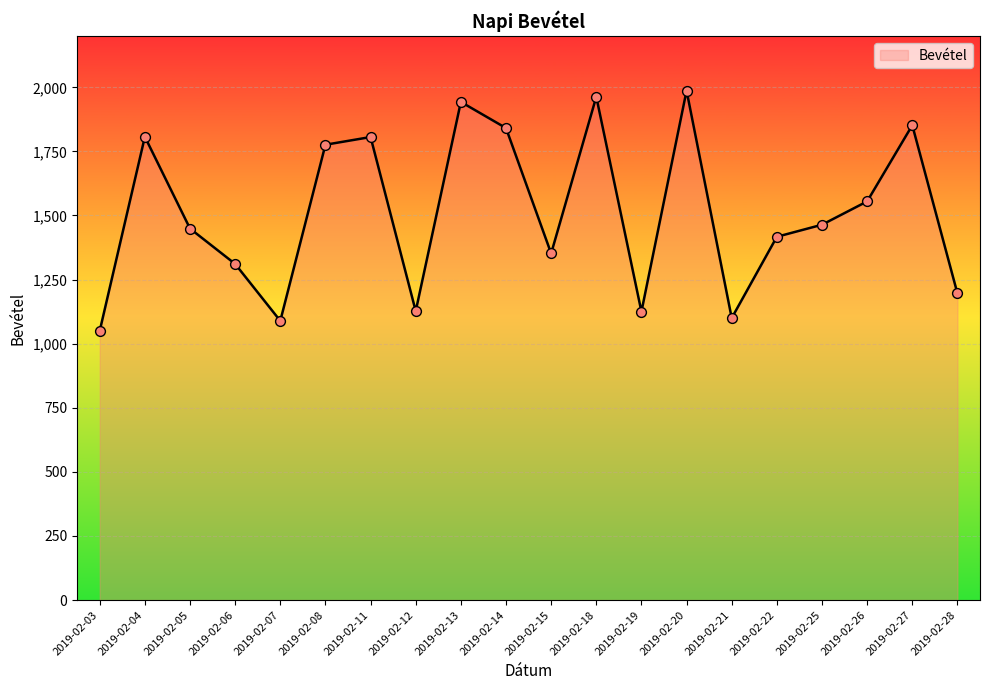

Between 2019-02-08 and 2019-02-20, which is larger?

2019-02-20